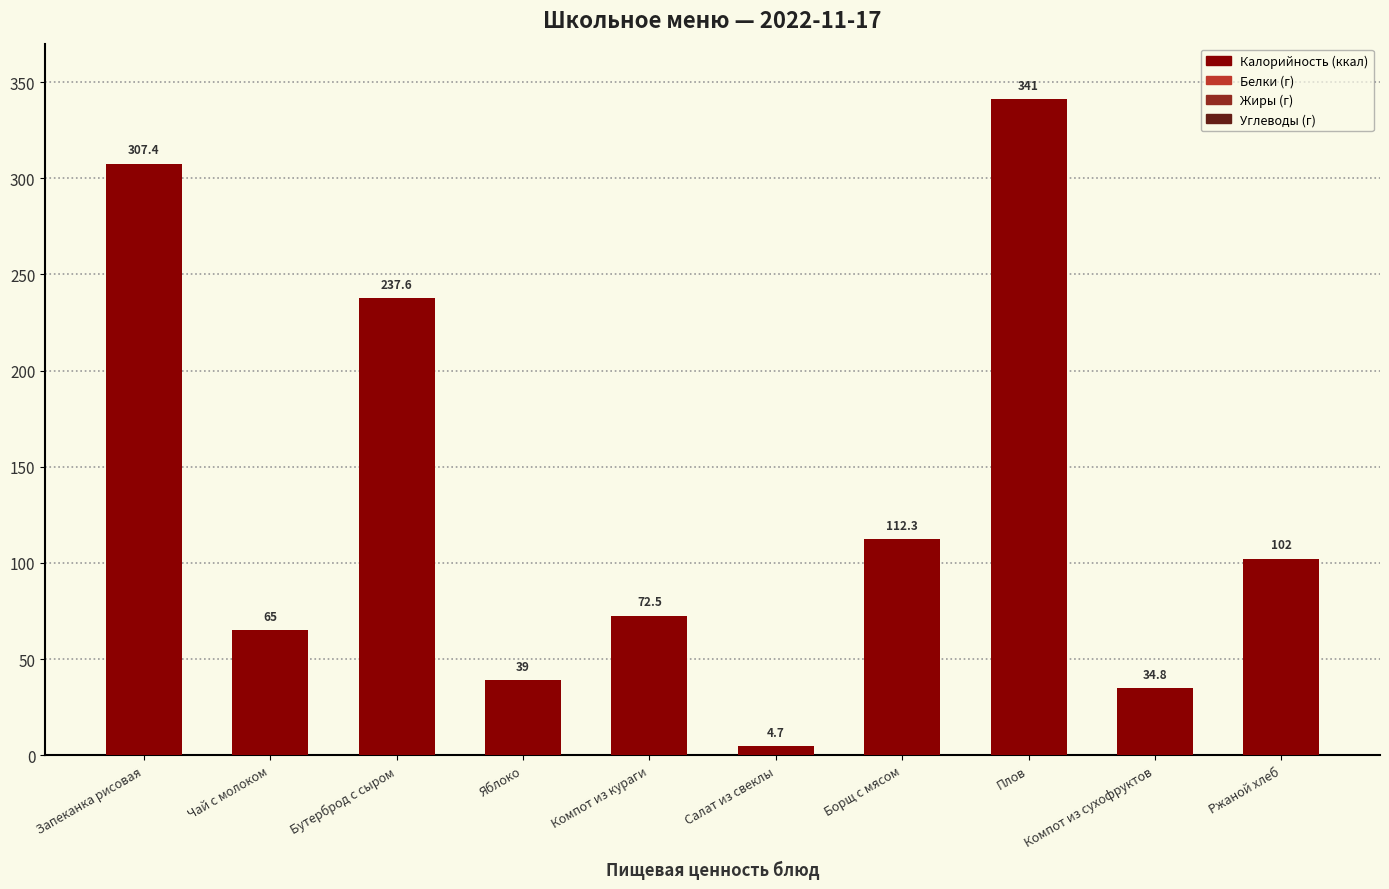

How many bars are there in total?

10